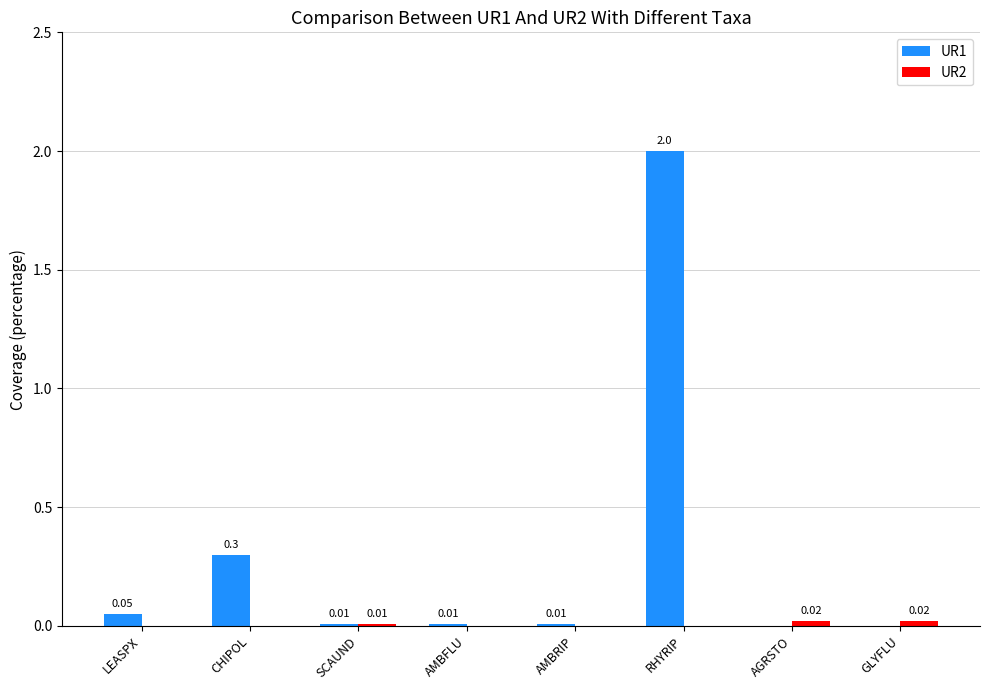

How many series are shown in this chart?

2